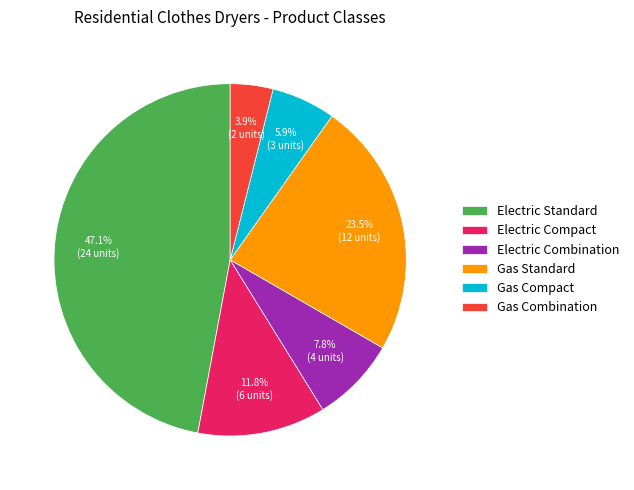

Which slice is the smallest?

Gas Combination